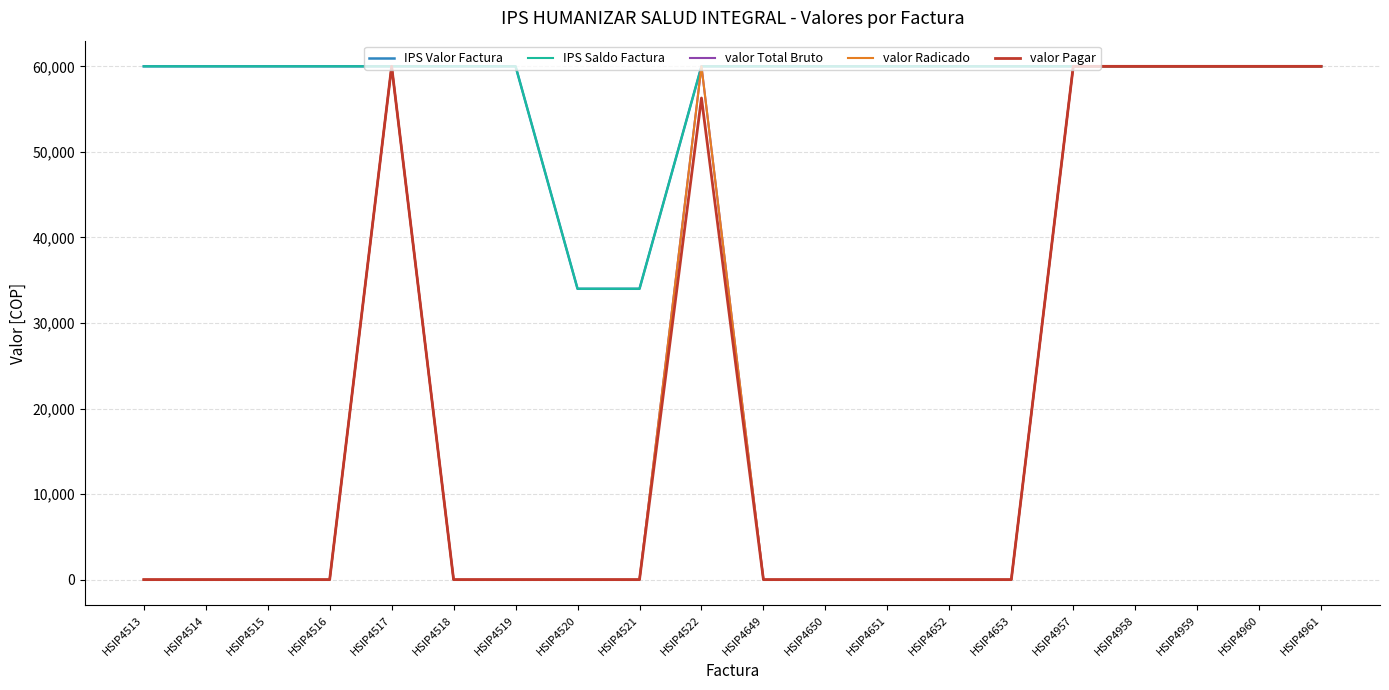

Does the chart have visible grid lines?

Yes